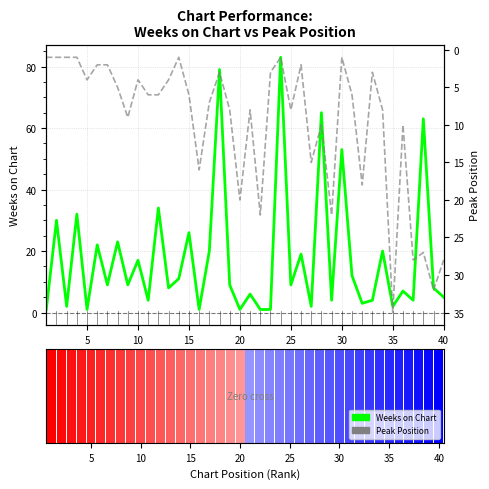

Which series changed the most between 10 and 25?

Weeks on Chart